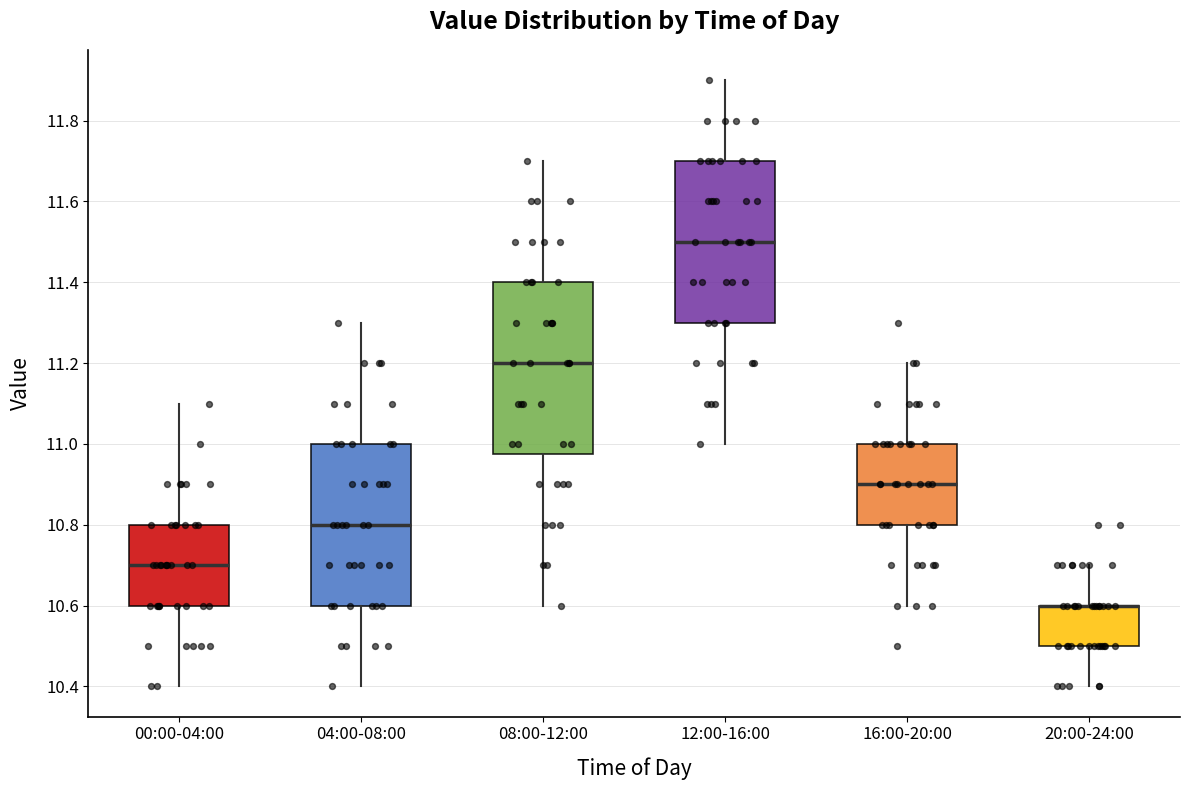

Comparing the boxes themselves (not the whiskers), which one is the tallest?

08:00-12:00